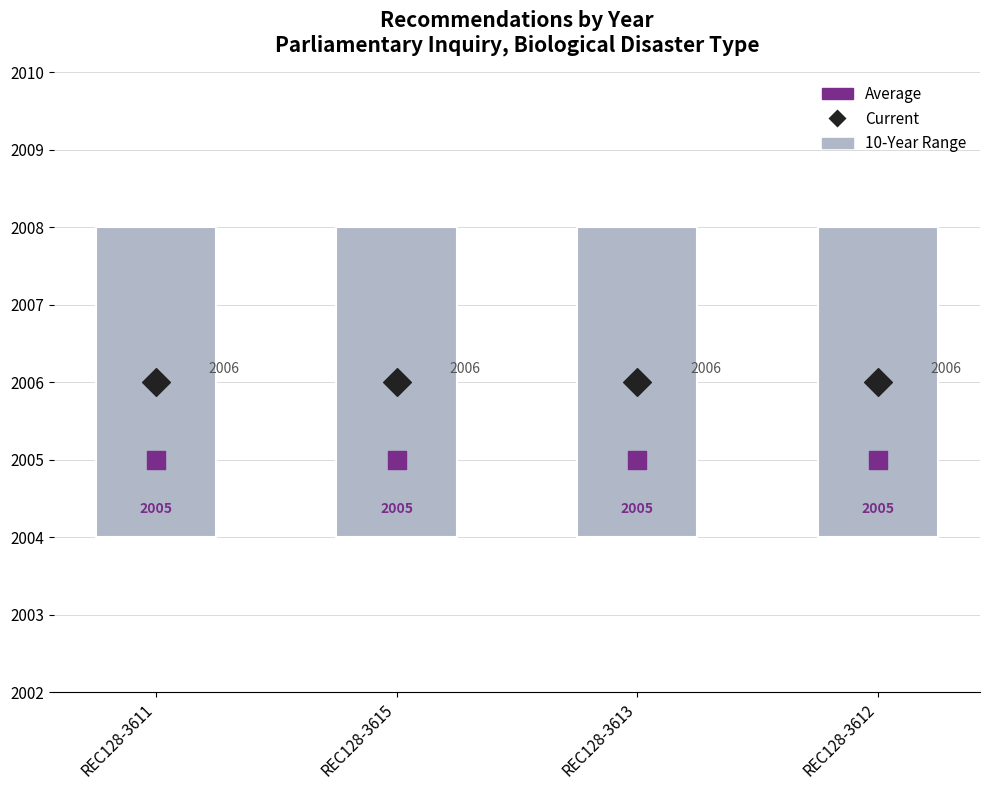

What are all the series names shown in the legend?

10-Year Range, Average, Current